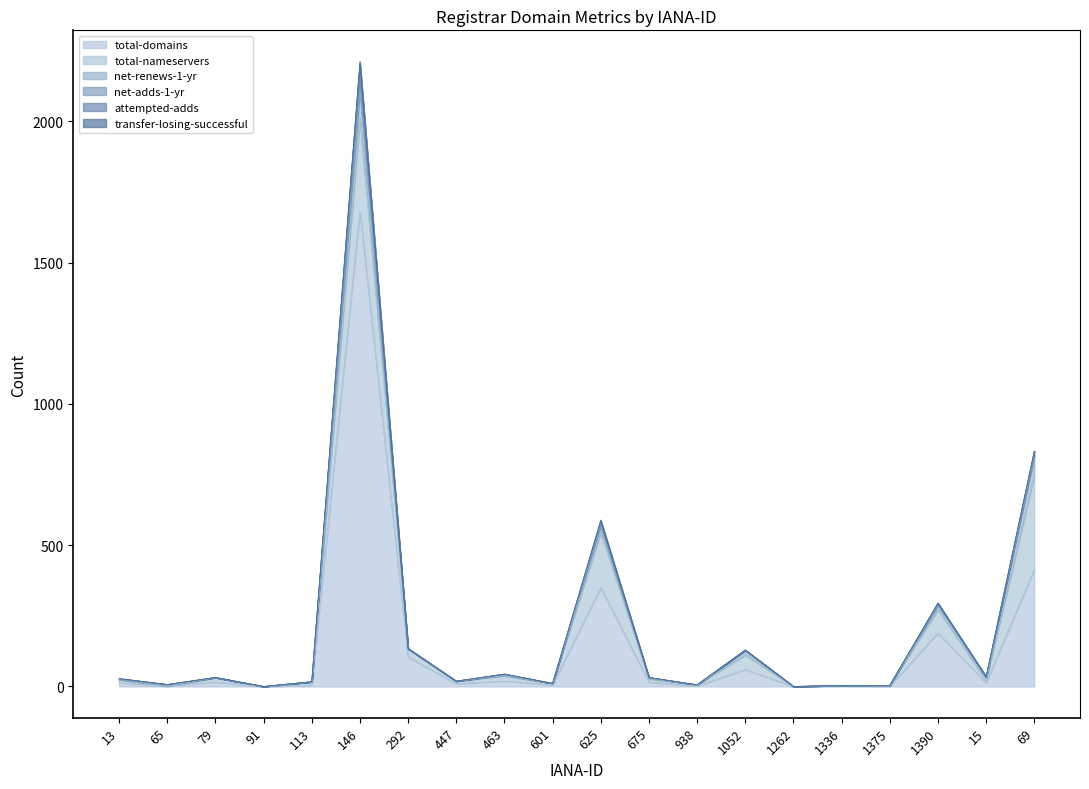

Is it true that transfer-losing-successful equals 4 at 625?

True